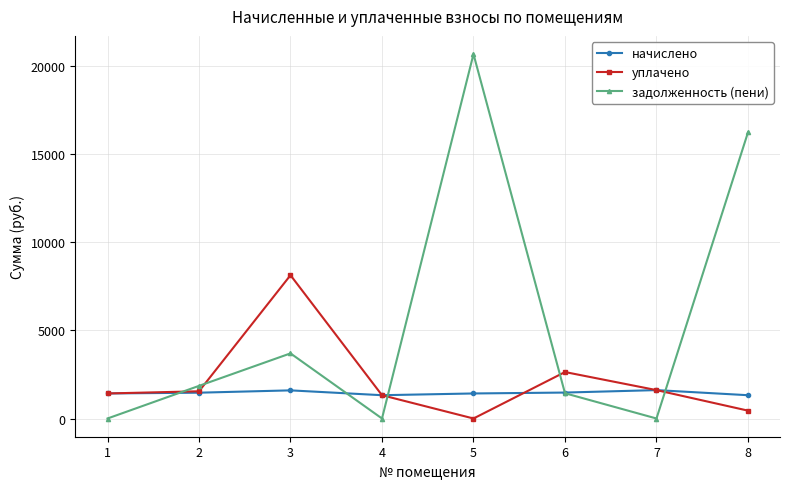

In уплачено, how many points are higher than both neighbors (excluding endpoints)?

2